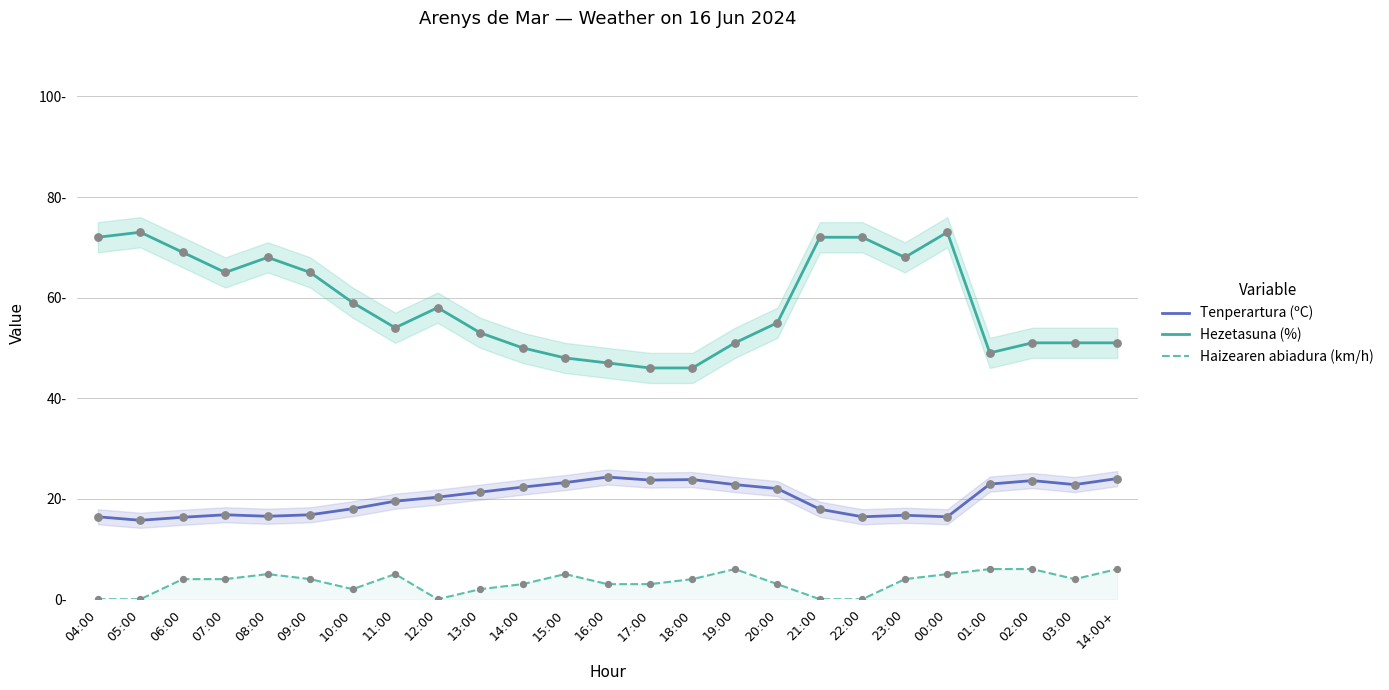

At how many categories does at least one series exceed 54?

13